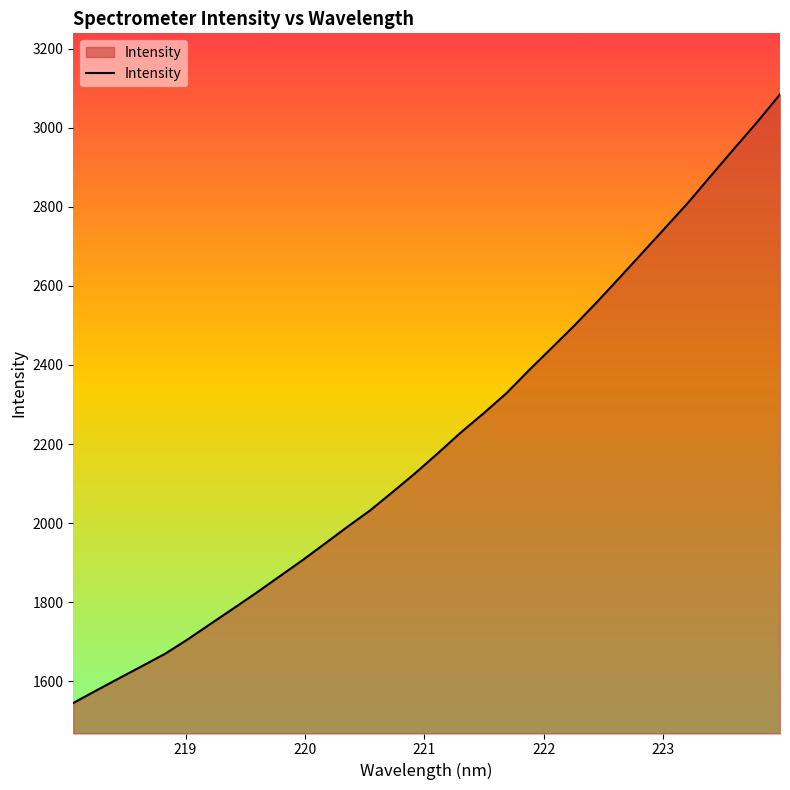

Does the chart have visible grid lines?

No